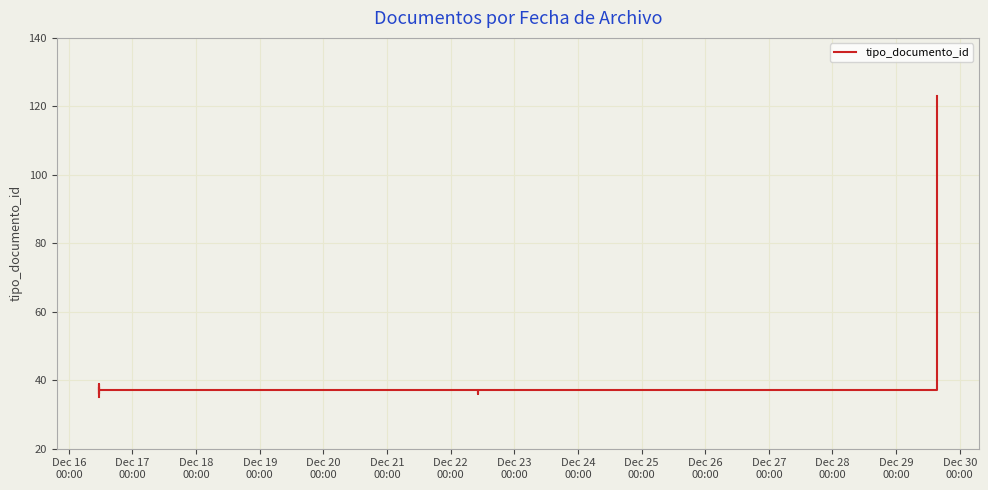

Between Dec 23
00:00 and Dec 18
00:00, which is larger?

Dec 23
00:00